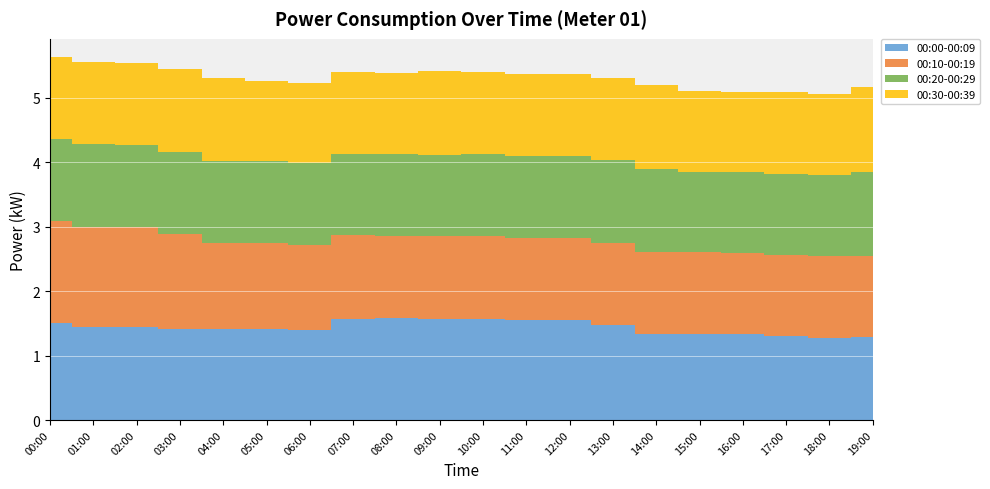

Reading right to left, extract all data points from this chart.

00:00-00:09: 19:00=1.3	18:00=1.3	17:00=1.3	16:00=1.3	15:00=1.3	14:00=1.3	13:00=1.5	12:00=1.6	11:00=1.6	10:00=1.6	09:00=1.6	08:00=1.6	07:00=1.6	06:00=1.4	05:00=1.4	04:00=1.4	03:00=1.4	02:00=1.4	01:00=1.4	00:00=1.5
00:10-00:19: 19:00=1.3	18:00=1.3	17:00=1.3	16:00=1.3	15:00=1.3	14:00=1.3	13:00=1.3	12:00=1.3	11:00=1.3	10:00=1.3	09:00=1.3	08:00=1.3	07:00=1.3	06:00=1.3	05:00=1.3	04:00=1.3	03:00=1.5	02:00=1.6	01:00=1.6	00:00=1.6
00:20-00:29: 19:00=1.3	18:00=1.3	17:00=1.3	16:00=1.2	15:00=1.2	14:00=1.3	13:00=1.3	12:00=1.3	11:00=1.3	10:00=1.3	09:00=1.3	08:00=1.3	07:00=1.3	06:00=1.3	05:00=1.3	04:00=1.3	03:00=1.3	02:00=1.3	01:00=1.3	00:00=1.3
00:30-00:39: 19:00=1.3	18:00=1.3	17:00=1.3	16:00=1.2	15:00=1.2	14:00=1.3	13:00=1.3	12:00=1.3	11:00=1.3	10:00=1.3	09:00=1.3	08:00=1.3	07:00=1.3	06:00=1.2	05:00=1.2	04:00=1.3	03:00=1.3	02:00=1.3	01:00=1.3	00:00=1.3